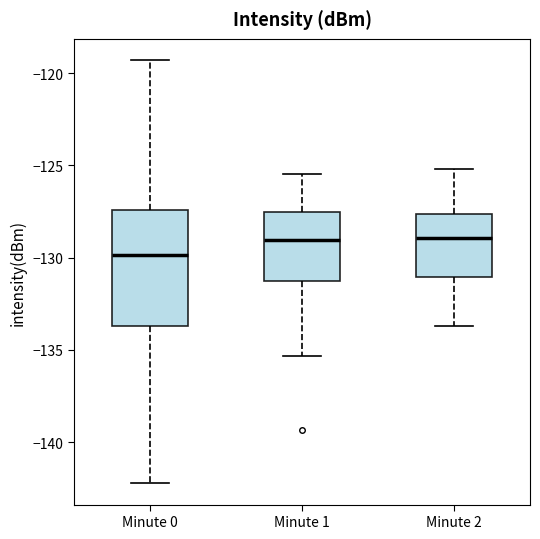

Reading left to right, read every box against the y-axis: the position of its median line, the range the box covers, and the ends of its whiskers. The values are not printed on the chart, so give them approximately, as read against the axis.

Minute 0: median -130.0, box -133.5 to -127.5, whiskers -142.0 to -119.5
Minute 1: median -129.0, box -131.5 to -127.5, whiskers -135.5 to -125.5
Minute 2: median -129.0, box -131.0 to -127.5, whiskers -133.5 to -125.0